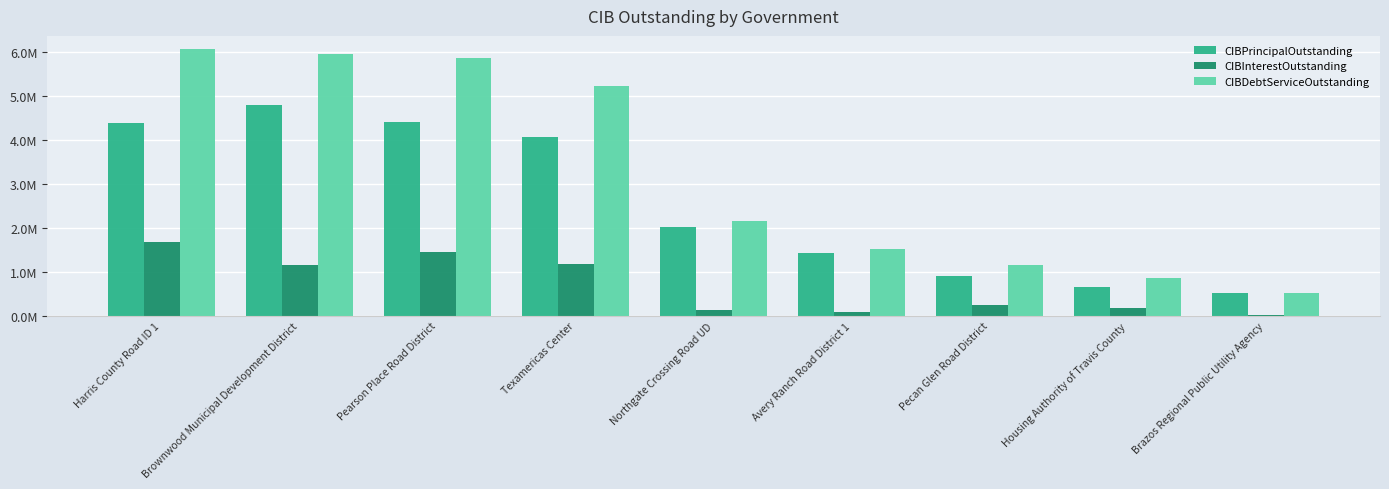

At which label does CIBPrincipalOutstanding first exceed 2025000?

Harris County Road ID 1